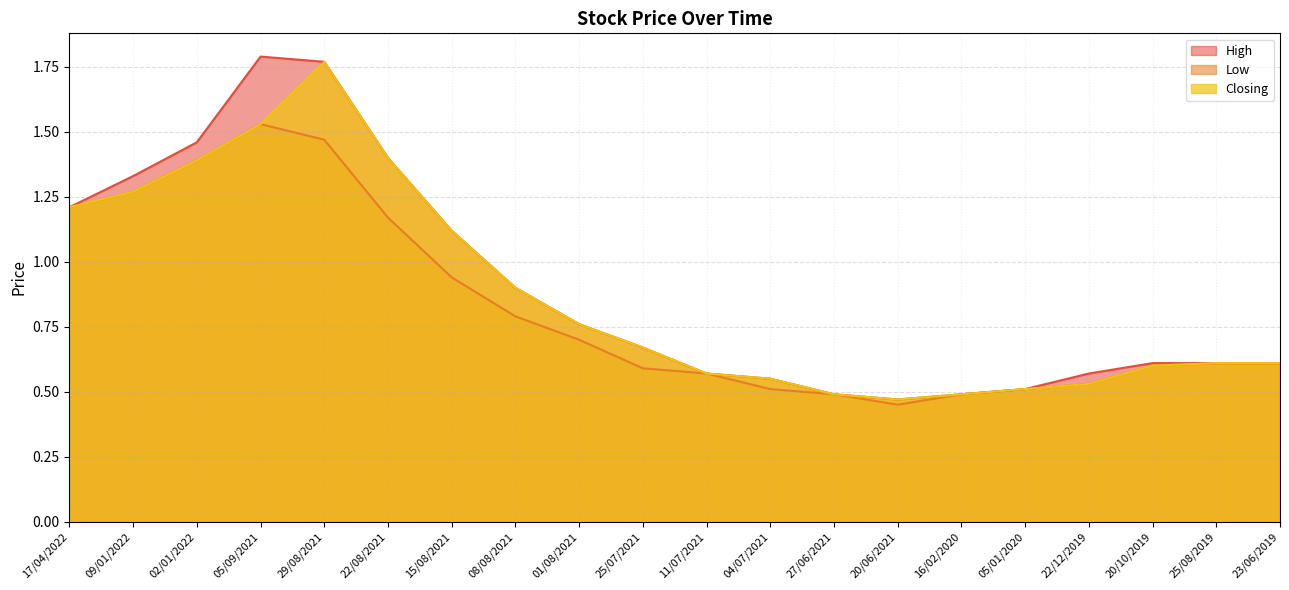

Which category has the highest value in the Closing series?

29/08/2021